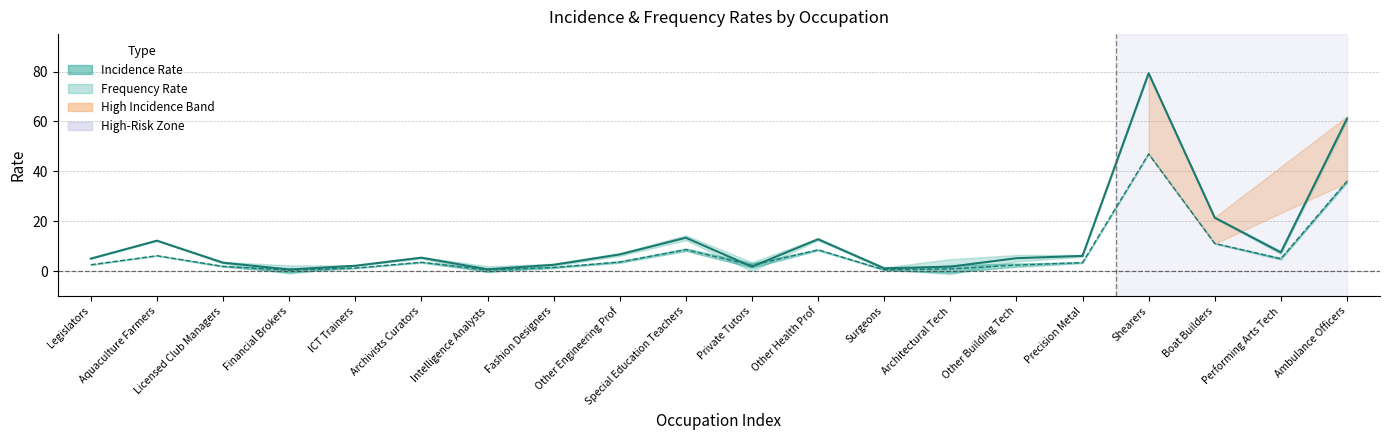

What position from the left is Boat Builders?

18